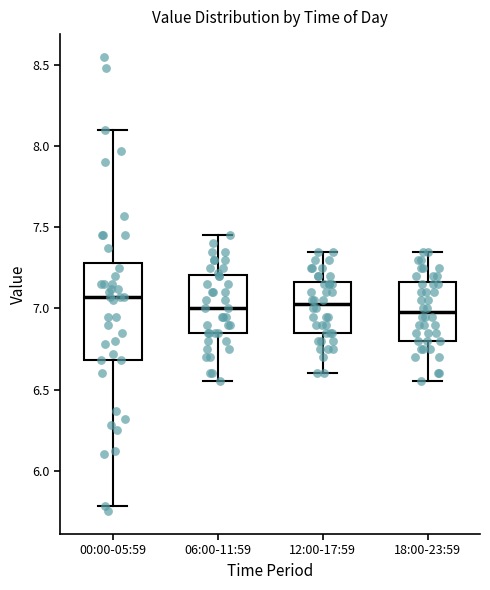

Reading left to right, read every box against the y-axis: the position of its median line, the range the box covers, and the ends of its whiskers. The values are not printed on the chart, so give them approximately, as read against the axis.

00:00-05:59: median 7.05, box 6.70 to 7.30, whiskers 5.80 to 8.10
06:00-11:59: median 7.00, box 6.85 to 7.20, whiskers 6.55 to 7.45
12:00-17:59: median 7.05, box 6.85 to 7.15, whiskers 6.60 to 7.35
18:00-23:59: median 7.00, box 6.80 to 7.15, whiskers 6.55 to 7.35